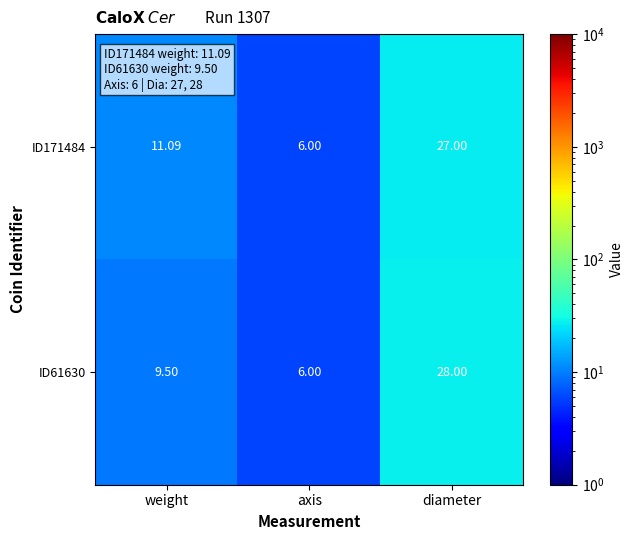

At which label does ID61630 first exceed 9?

weight